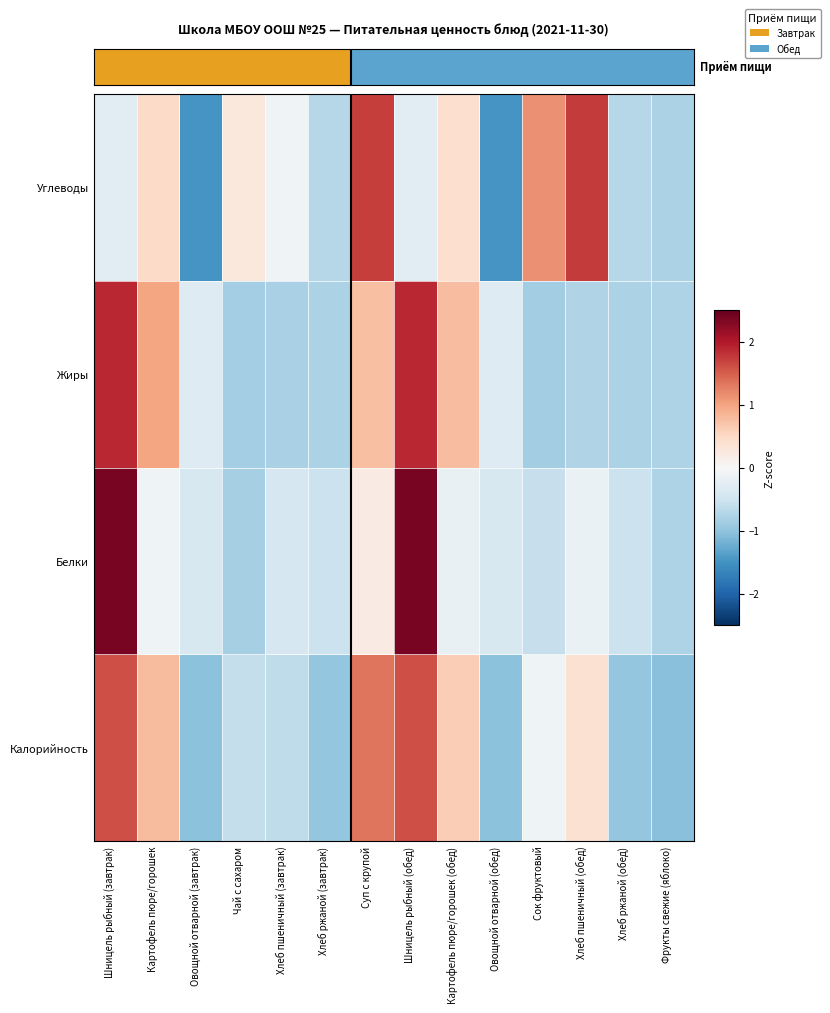

Reading left to right, transcribe all the data shown in this chart.

Калорийность: Шницель рыбный (завтрак)=1.6	Картофель пюре/горошек=0.8	Овощной отварной (завтрак)=-1.0	Чай с сахаром=-0.6	Хлеб пшеничный (завтрак)=-0.6	Хлеб ржаной (завтрак)=-1.0	Суп с крупой=1.3	Шницель рыбный (обед)=1.6	Картофель пюре/горошек (обед)=0.6	Овощной отварной (обед)=-1.0	Сок фруктовый=-0.1	Хлеб пшеничный (обед)=0.4	Хлеб ржаной (обед)=-1.0	Фрукты свежие (яблоко)=-1.0
Белки: Шницель рыбный (завтрак)=2.4	Картофель пюре/горошек=-0.1	Овощной отварной (завтрак)=-0.4	Чай с сахаром=-0.8	Хлеб пшеничный (завтрак)=-0.4	Хлеб ржаной (завтрак)=-0.5	Суп с крупой=0.2	Шницель рыбный (обед)=2.4	Картофель пюре/горошек (обед)=-0.2	Овощной отварной (обед)=-0.4	Сок фруктовый=-0.6	Хлеб пшеничный (обед)=-0.2	Хлеб ржаной (обед)=-0.5	Фрукты свежие (яблоко)=-0.8
Жиры: Шницель рыбный (завтрак)=1.9	Картофель пюре/горошек=1.0	Овощной отварной (завтрак)=-0.3	Чай с сахаром=-0.9	Хлеб пшеничный (завтрак)=-0.8	Хлеб ржаной (завтрак)=-0.8	Суп с крупой=0.7	Шницель рыбный (обед)=1.9	Картофель пюре/горошек (обед)=0.8	Овощной отварной (обед)=-0.3	Сок фруктовый=-0.9	Хлеб пшеничный (обед)=-0.7	Хлеб ржаной (обед)=-0.8	Фрукты свежие (яблоко)=-0.8
Углеводы: Шницель рыбный (завтрак)=-0.3	Картофель пюре/горошек=0.5	Овощной отварной (завтрак)=-1.5	Чай с сахаром=0.3	Хлеб пшеничный (завтрак)=-0.1	Хлеб ржаной (завтрак)=-0.7	Суп с крупой=1.7	Шницель рыбный (обед)=-0.3	Картофель пюре/горошек (обед)=0.4	Овощной отварной (обед)=-1.5	Сок фруктовый=1.1	Хлеб пшеничный (обед)=1.8	Хлеб ржаной (обед)=-0.7	Фрукты свежие (яблоко)=-0.8